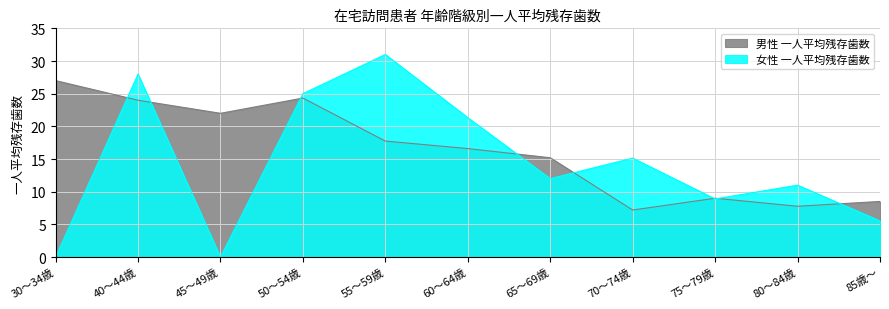

After their last crossing, which series has the higher values: 女性 一人平均残存歯数 or 男性 一人平均残存歯数?

男性 一人平均残存歯数